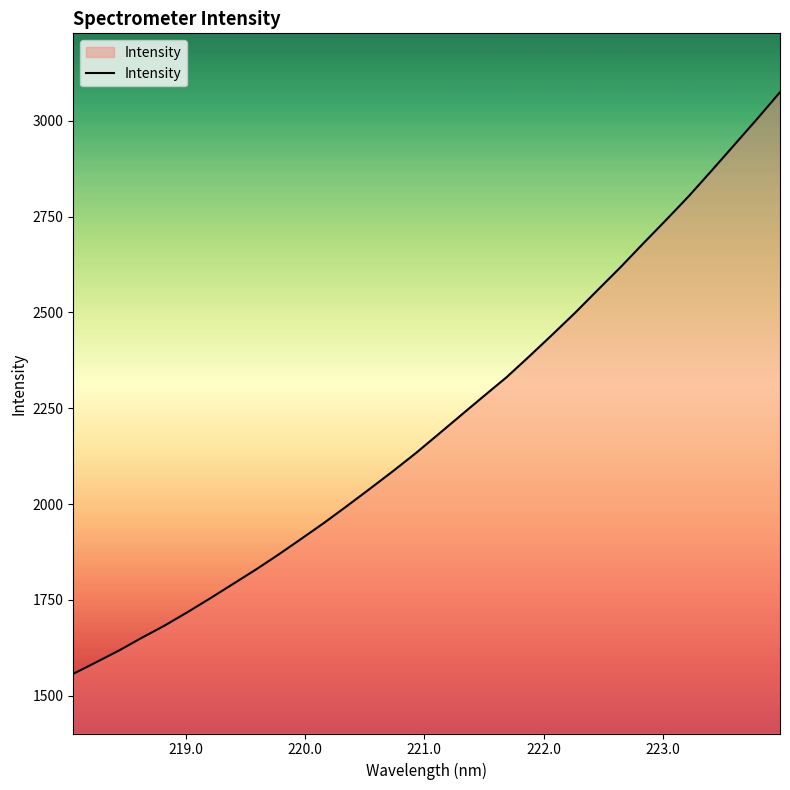

What is the difference between the second highest and minimum values?

1448.4